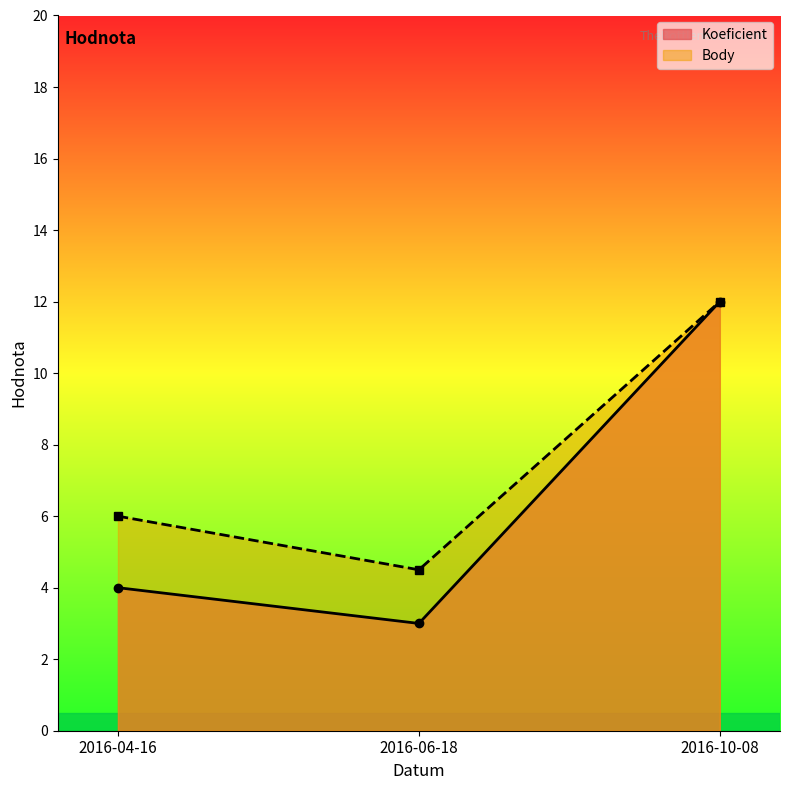

What is the sum of all CTL values?

19.0